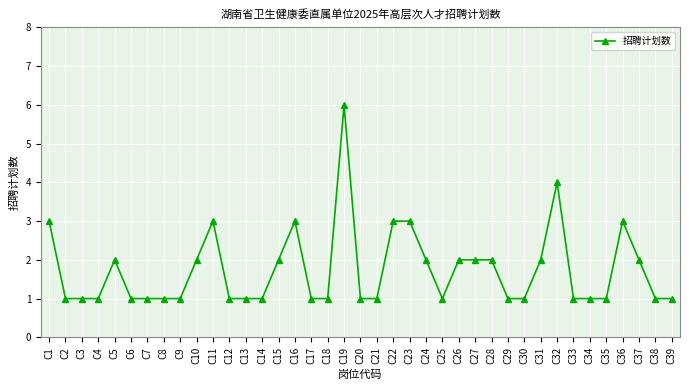

Reading left to right, what are all the values shown in this chart?

3	1	1	1	2	1	1	1	1	2	3	1	1	1	2	3	1	1	6	1	1	3	3	2	1	2	2	2	1	1	2	4	1	1	1	3	2	1	1